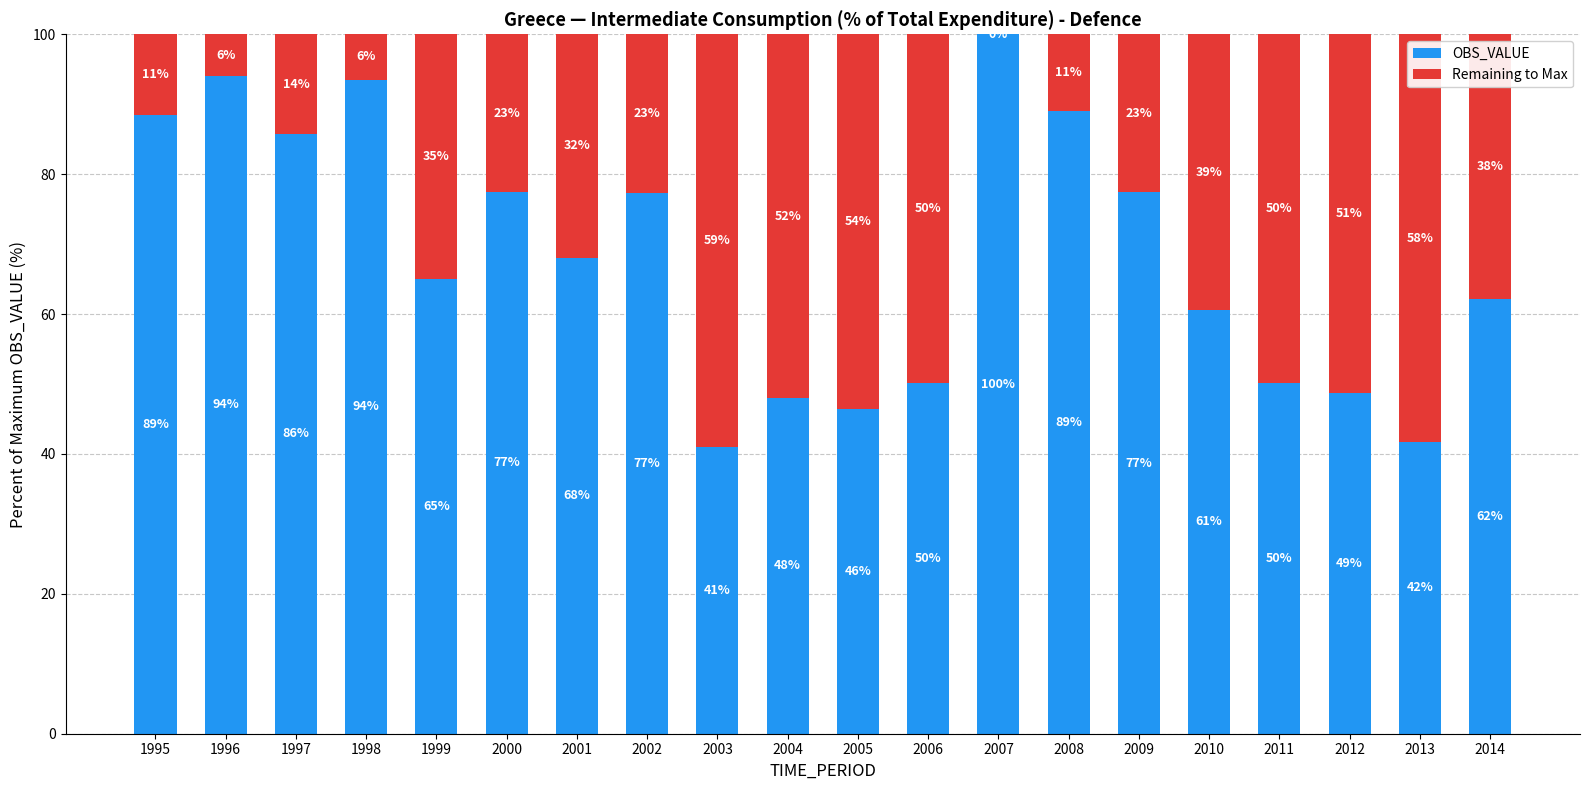

The value of OBS_VALUE at 1999 is 65.1. True or false?

True